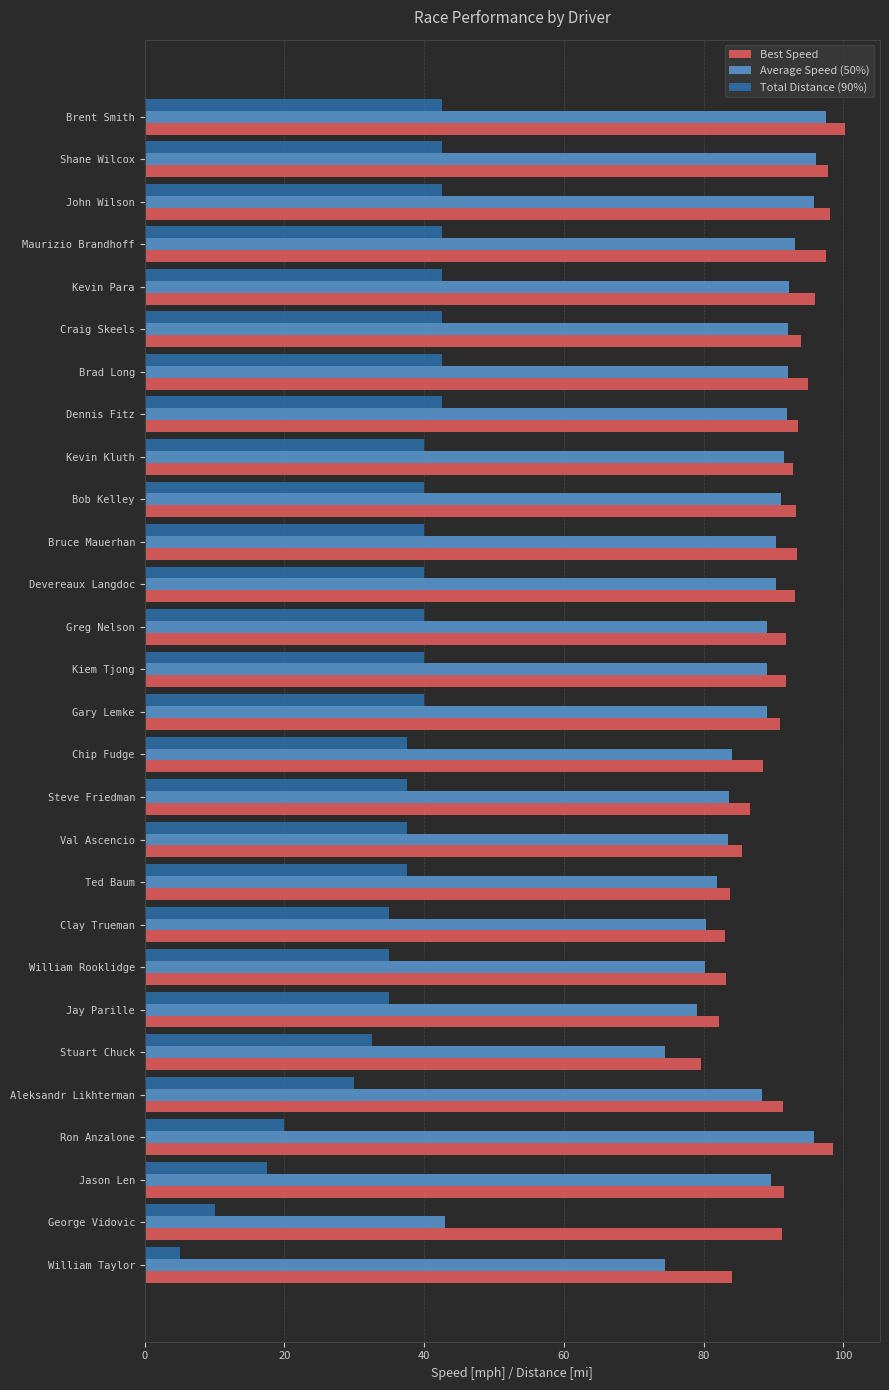

Rank the series at Chip Fudge from lowest to highest value.

Total Distance (90%), Average Speed (50%), Best Speed